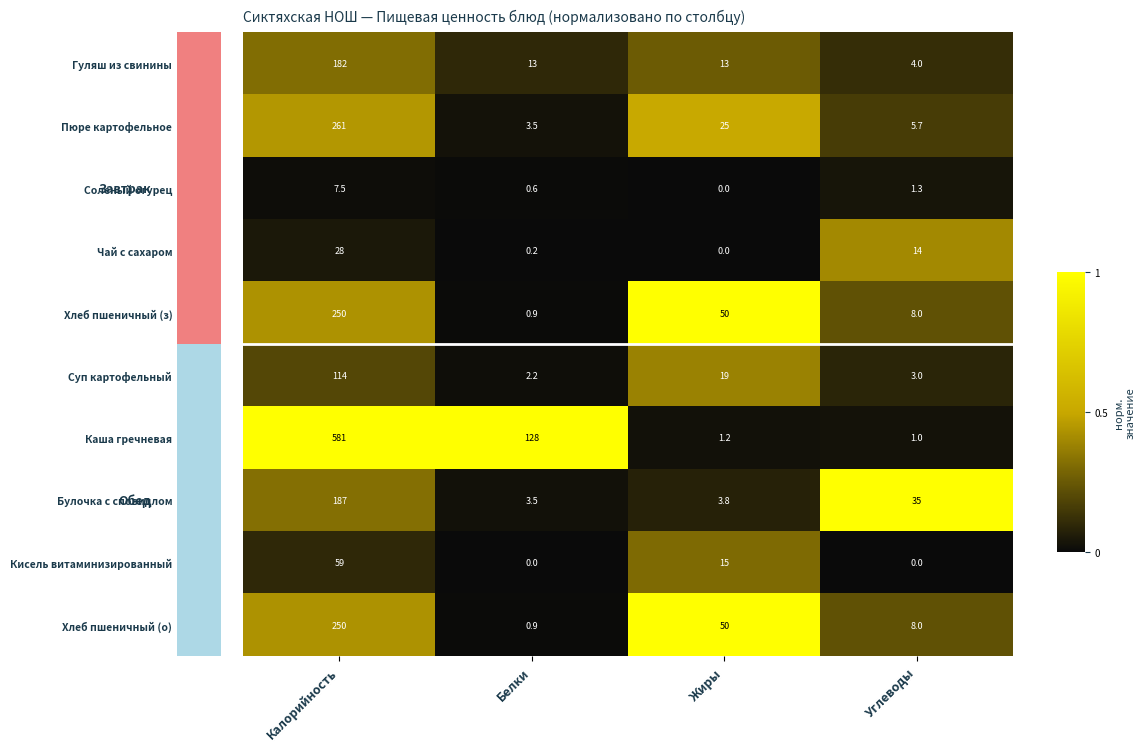

What is the spread (max minus min) of values at Белки?

128.0